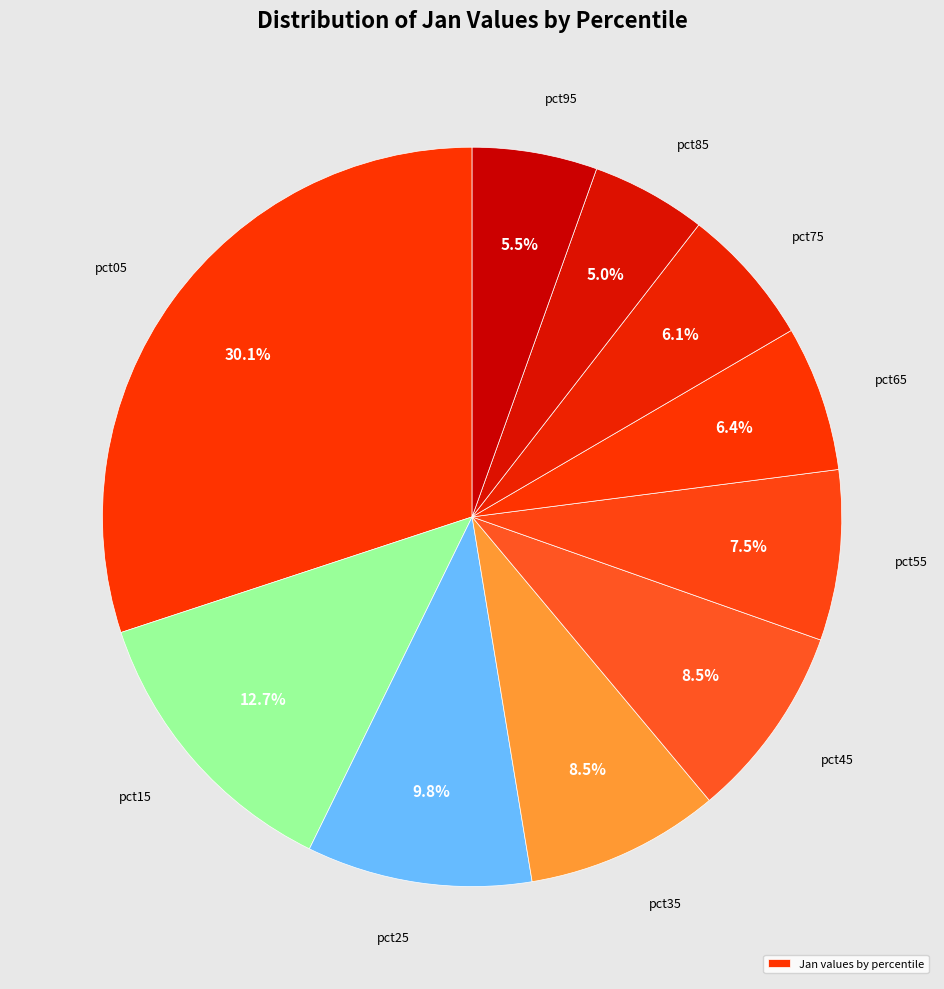

How many segments does this pie chart have?

10